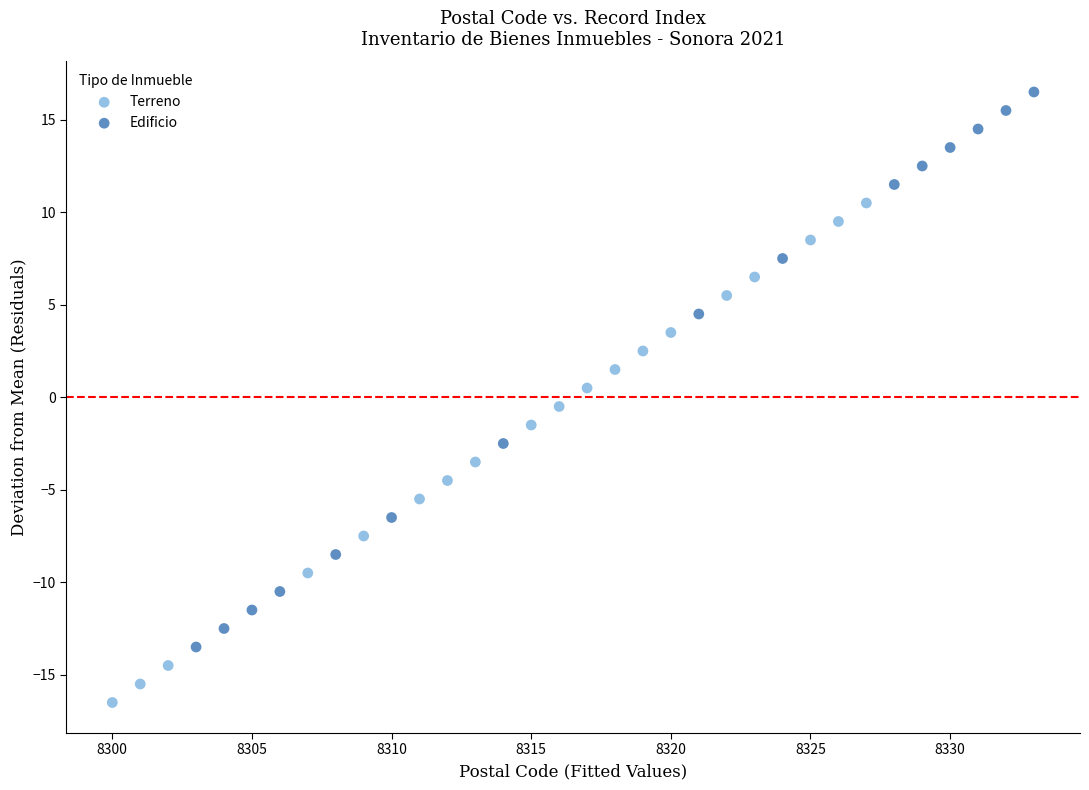

Which series has the widest spread of Y values?

Edificio